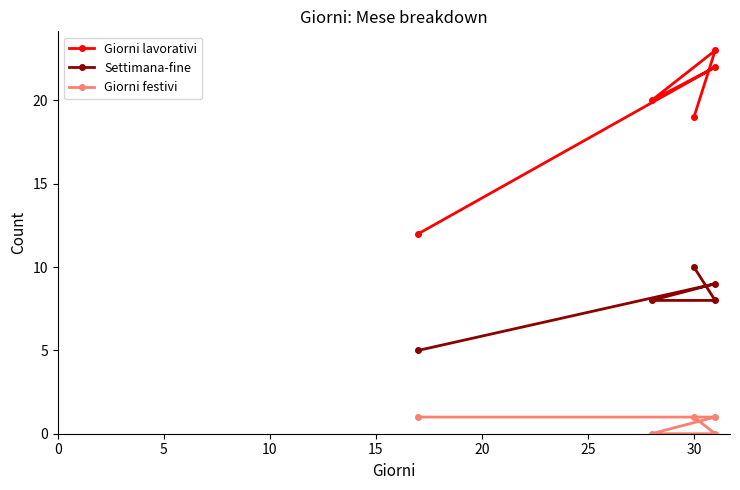

Does the chart display data point markers on the line(s)?

Yes